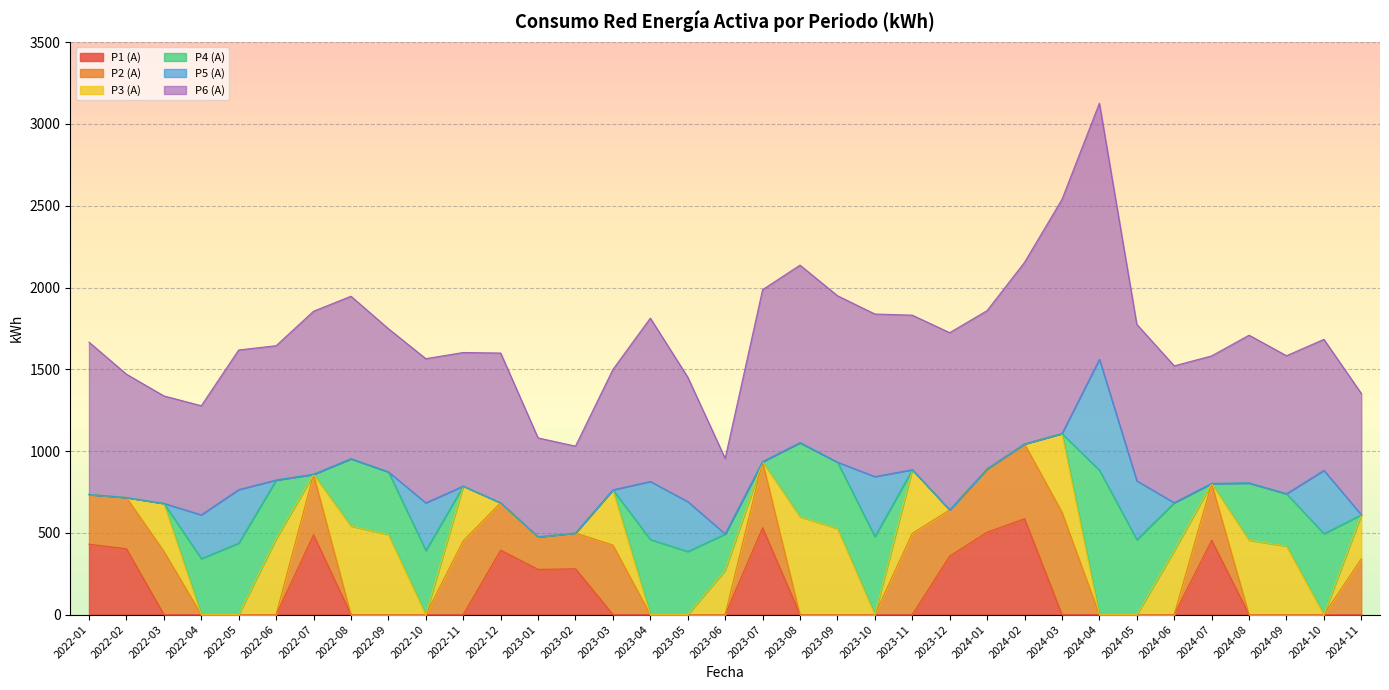

How many interior local valleys does the P4 (A) series have?

6